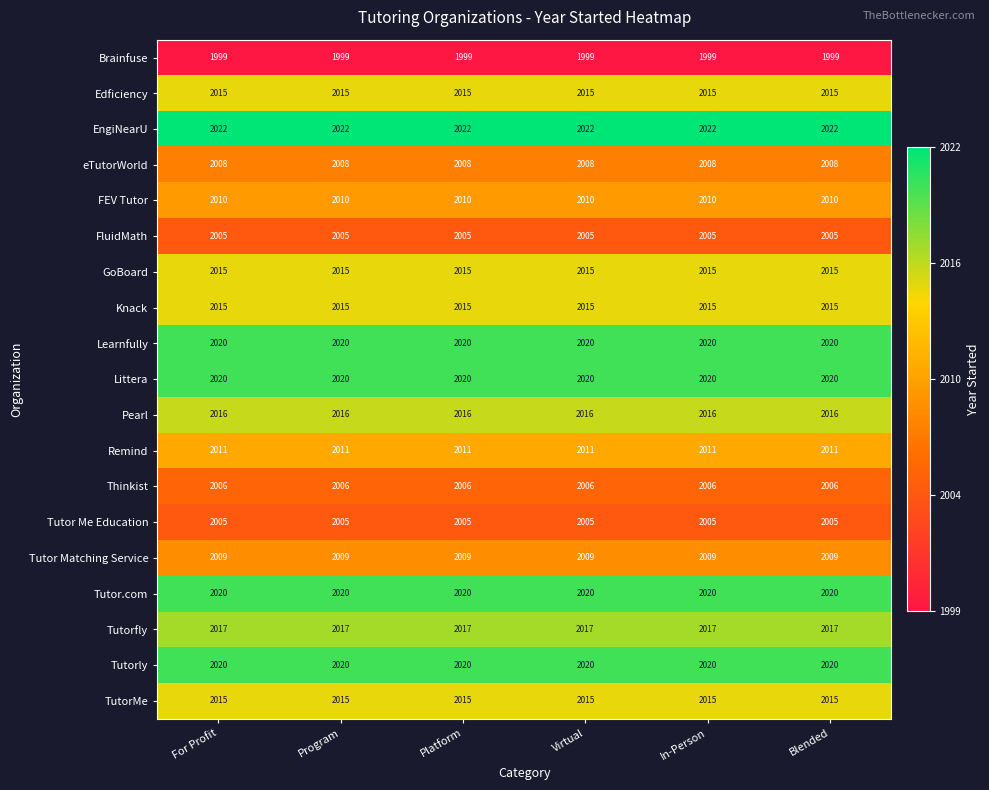

The value of Pearl at In-Person is 3189. True or false?

False